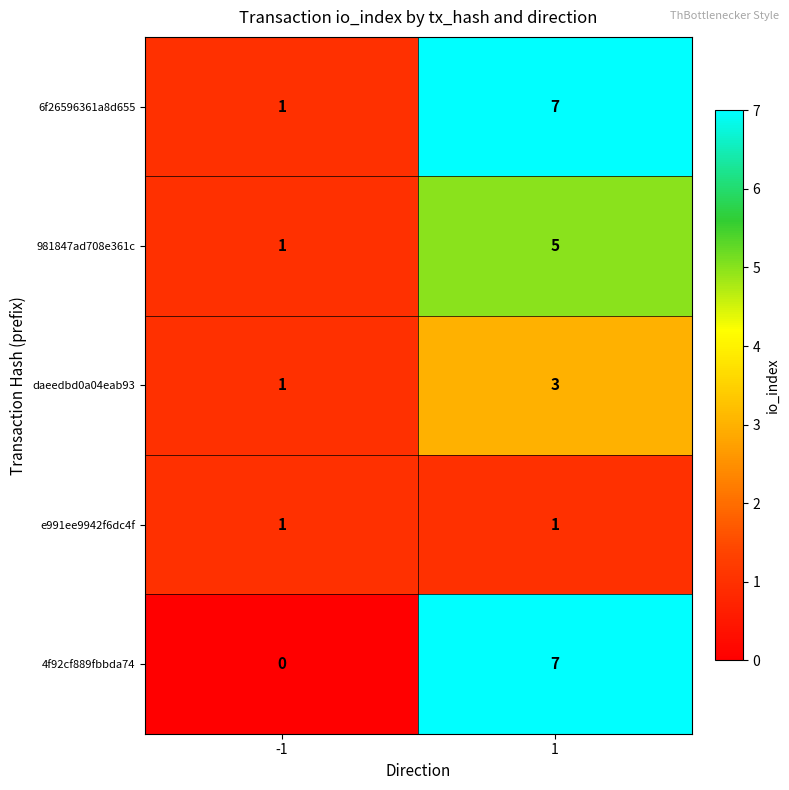

Which series changed the most between -1 and 1?

4f92cf889fbbda74